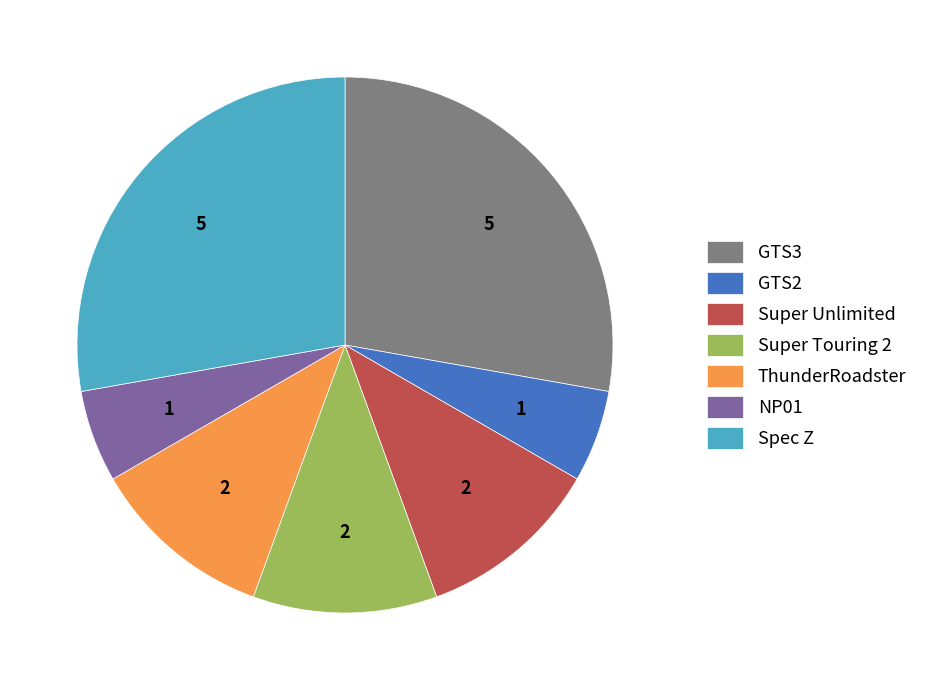

How many segments does this pie chart have?

7